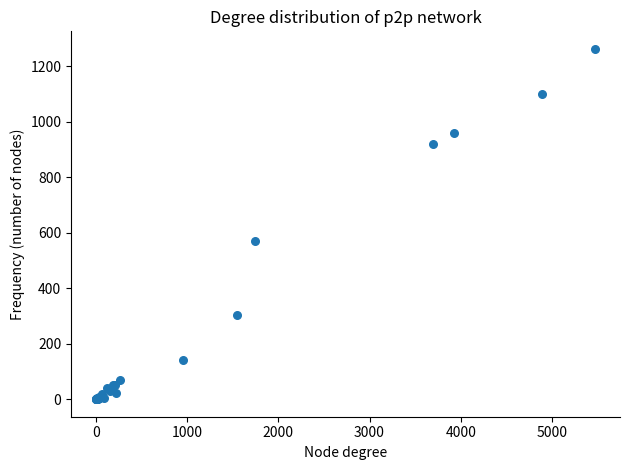

What Y value in the scatter plot is closest to 631?

571